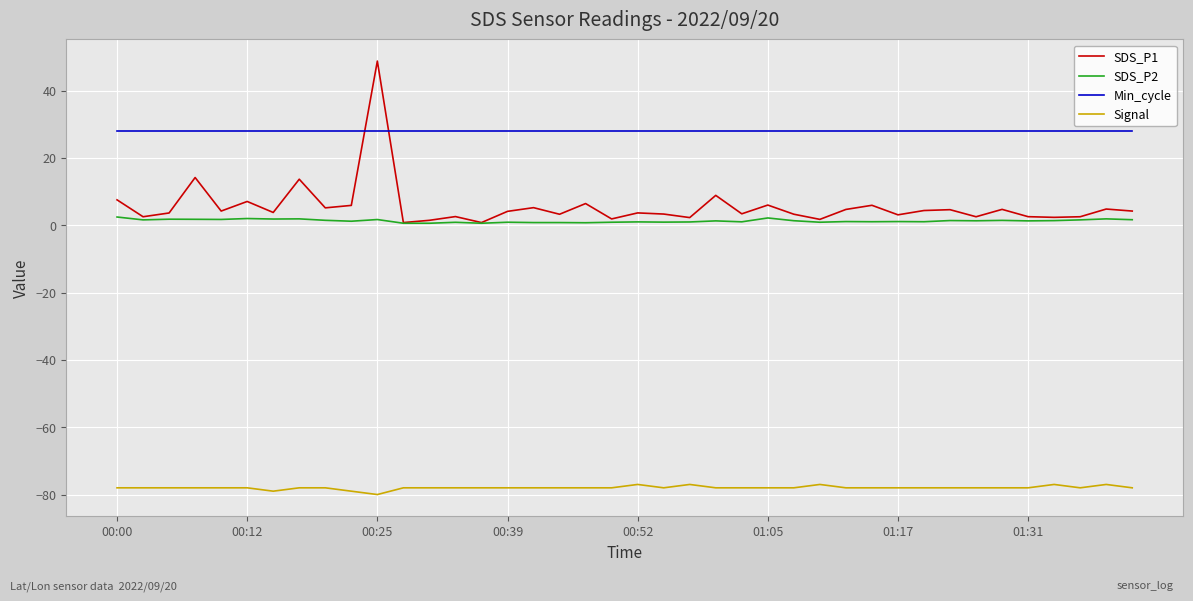

What is the minimum value for Signal?

-80.0